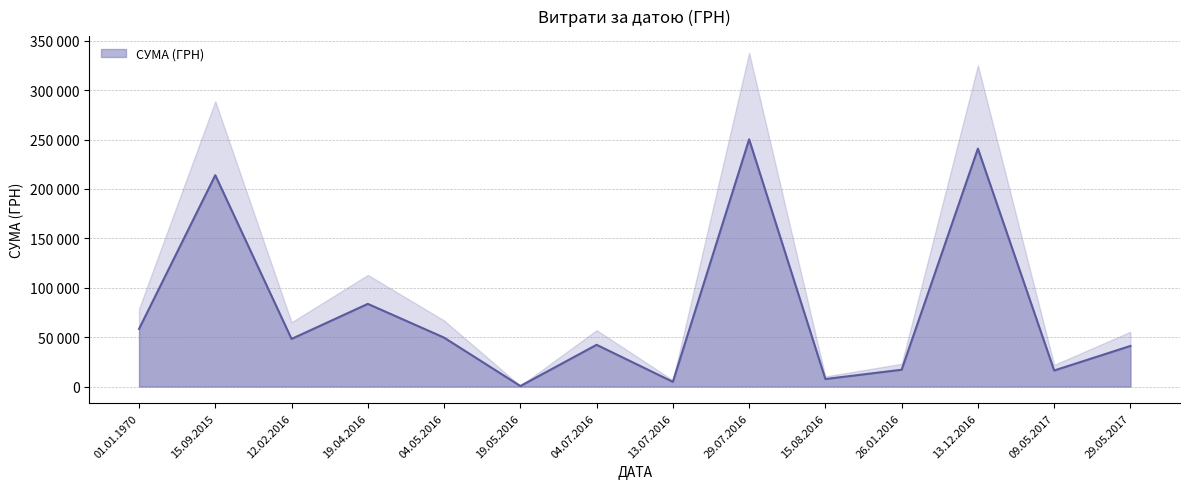

Read the value at 19.04.2016.

83679.6